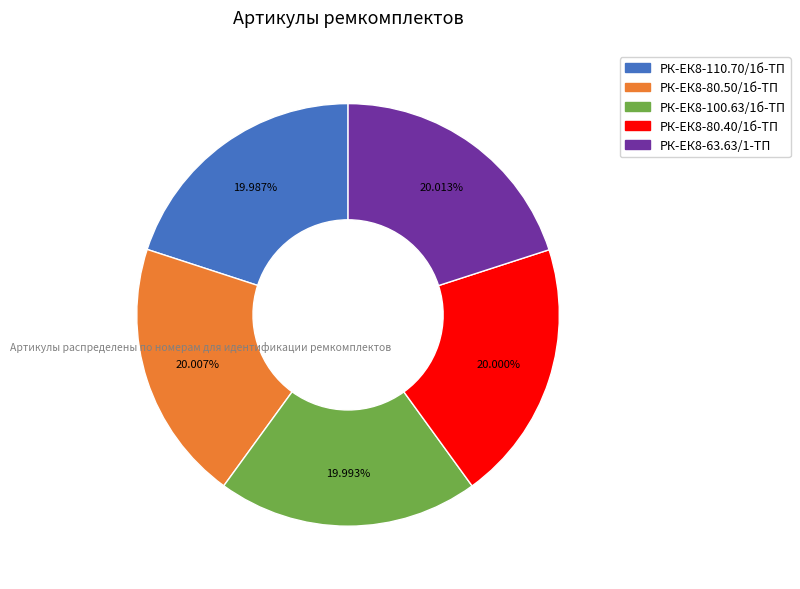

How much of the chart is everything except РК-ЕК8-80.40/1б-ТП?

80.0%